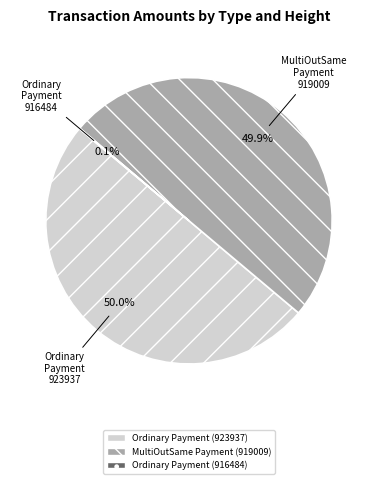

Do Ordinary Payment (923937) and MultiOutSame Payment (919009) together represent more than half of the pie?

Yes